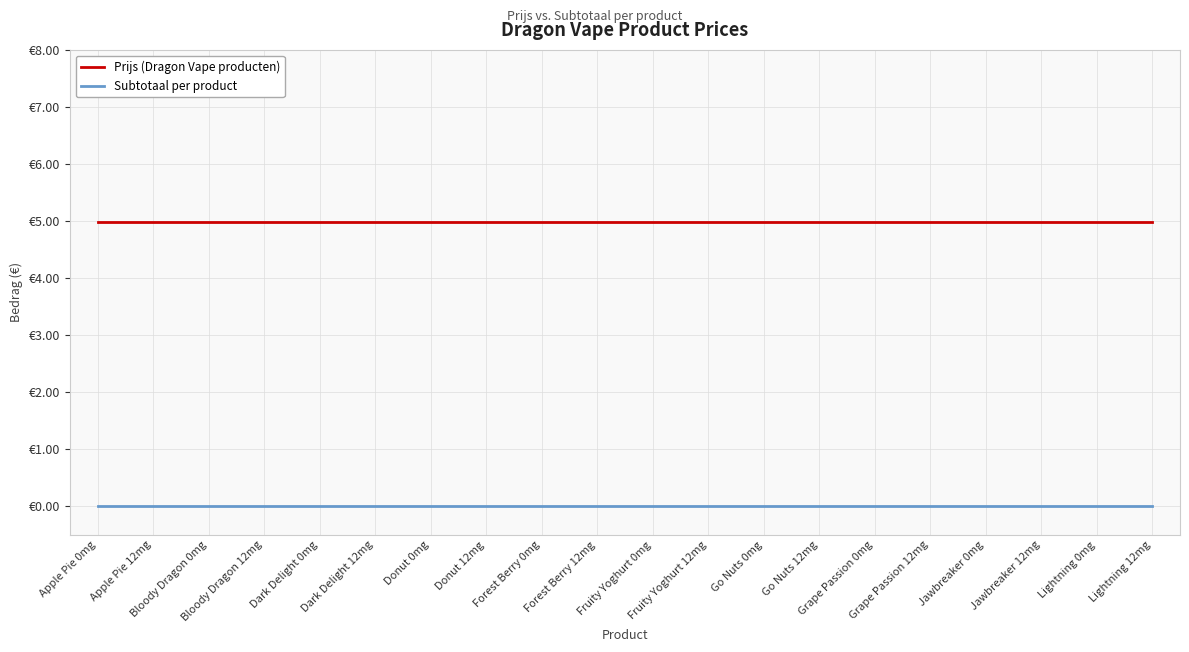

What is the maximum value shown in the chart?

5.0